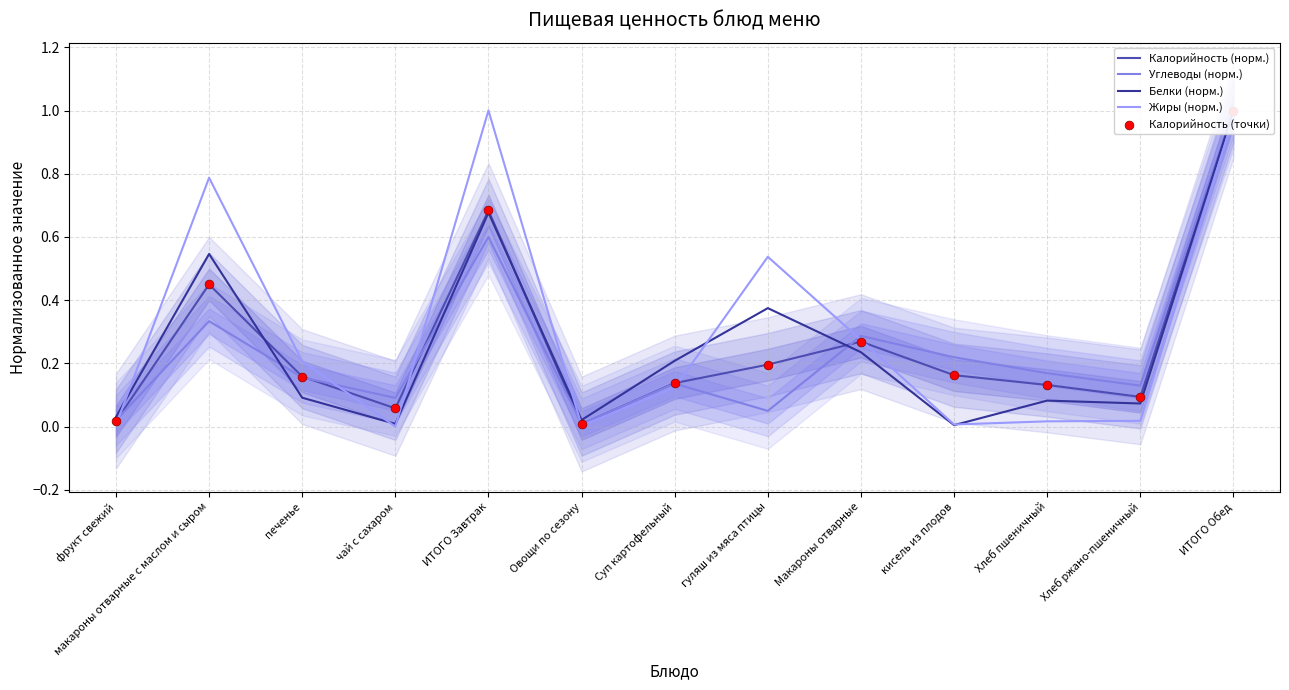

Which series reaches the maximum Y coordinate?

Калорийность (норм.)